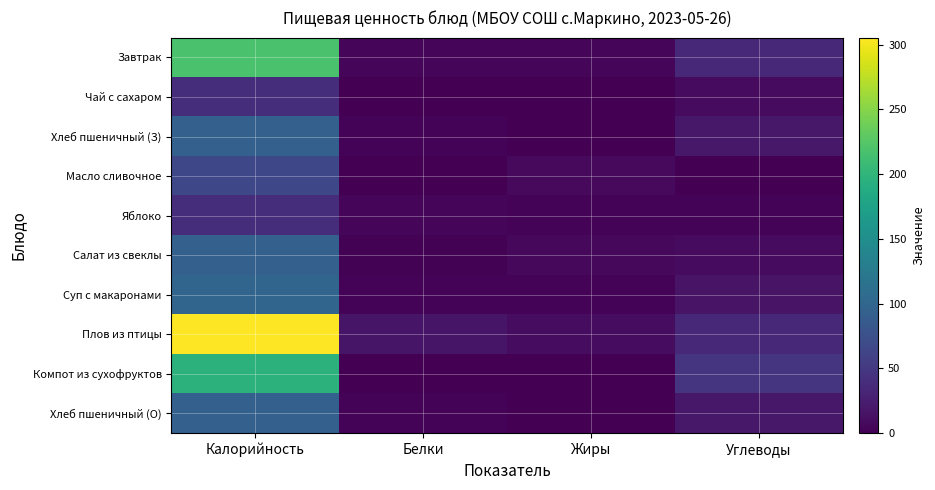

Rank the series at Белки from lowest to highest value.

Масло сливочное, Чай с сахаром, Компот из сухофруктов, Салат из свеклы, Суп с макаронами, Хлеб пшеничный (З), Хлеб пшеничный (О), Яблоко, Завтрак, Плов из птицы